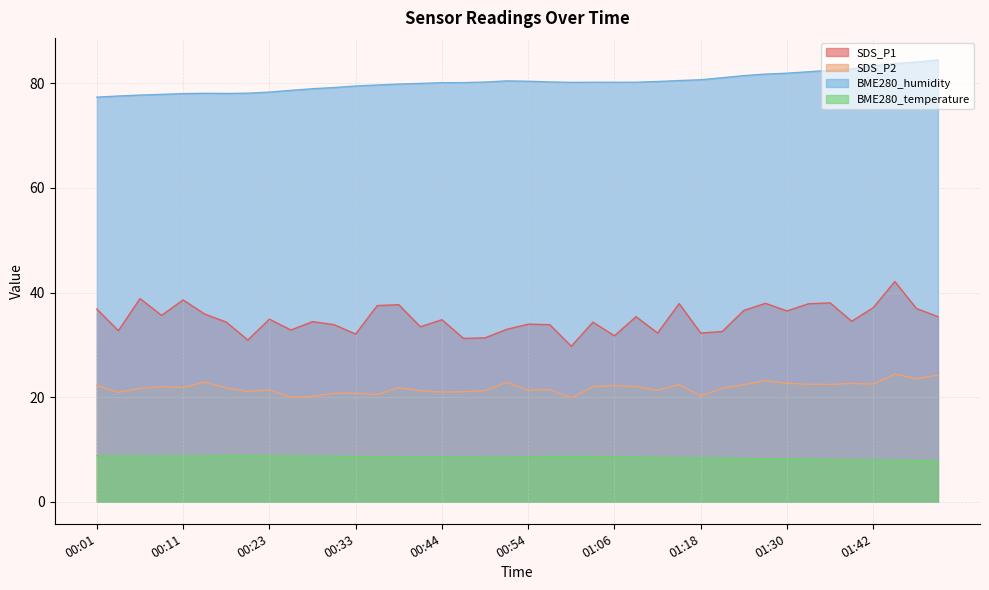

True or false: BME280_humidity and BME280_temperature intersect in this chart.

False